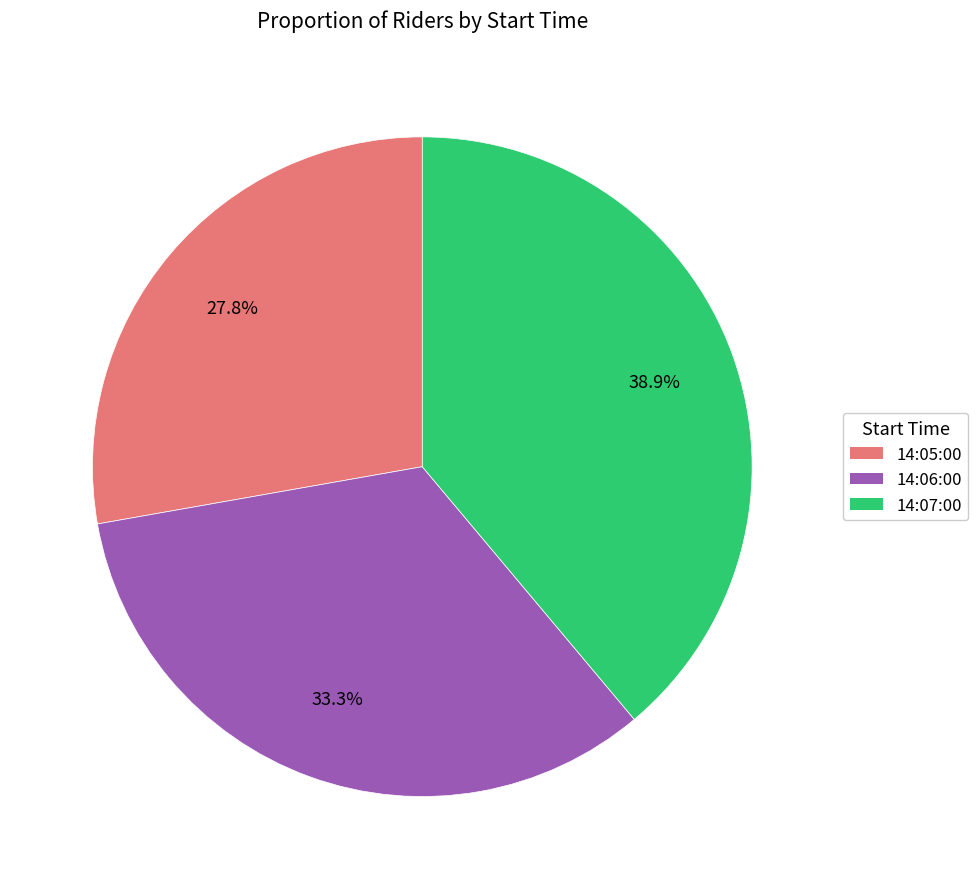

Is 14:05:00 the majority of the pie?

No